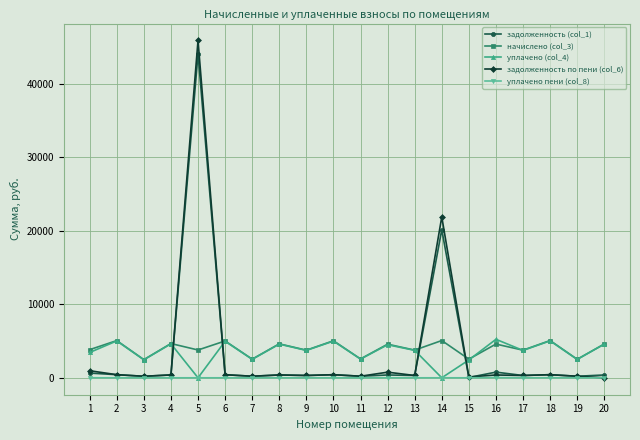

At which category is the sum across all series the highest?

5